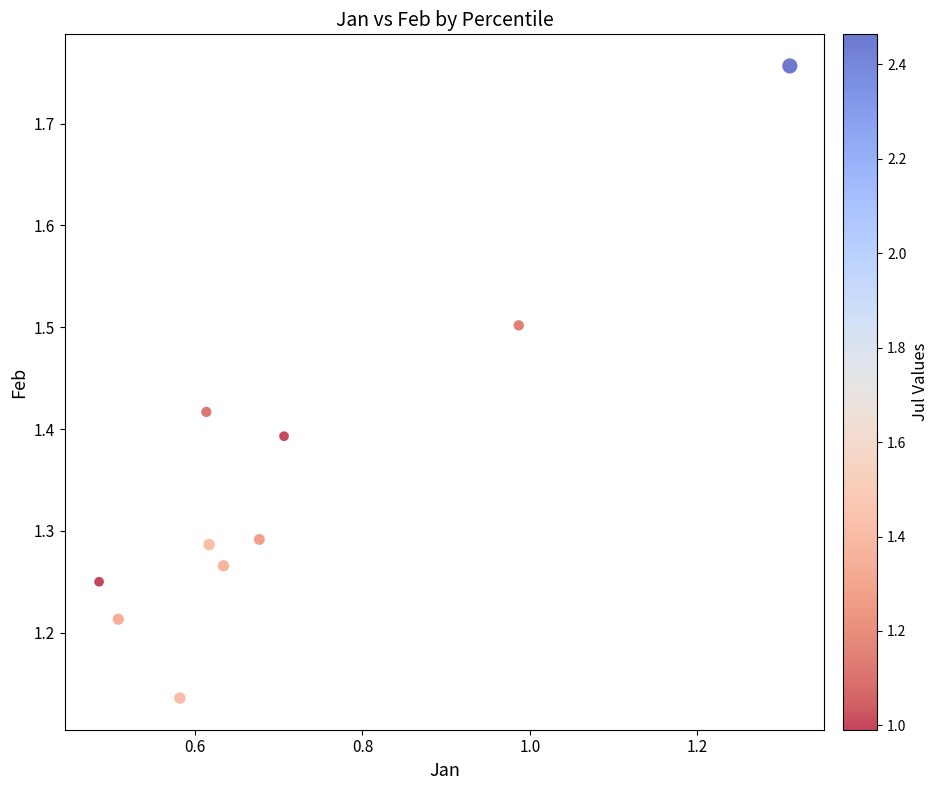

What is the average X value?

0.7